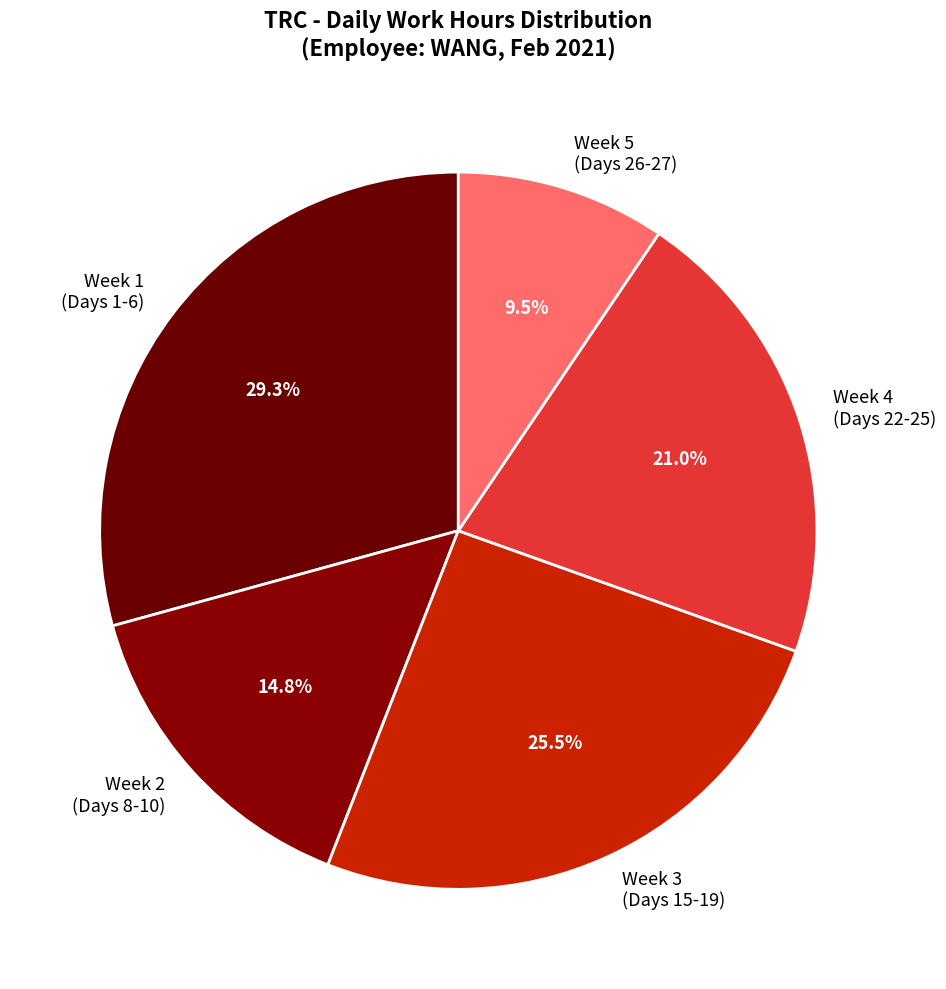

Approximately how many times larger is the value at Week 2 (Days 8-10) compared to Week 1 (Days 1-6)?

0.5